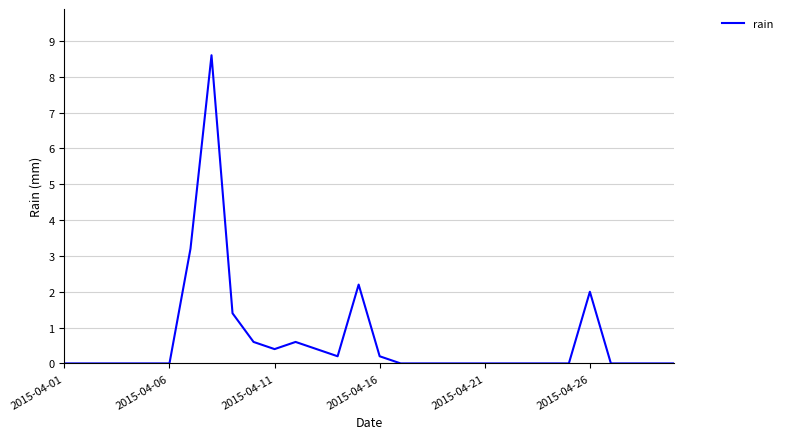

Reading left to right, list all the values displayed in this chart.

0.0	0.0	0.0	0.0	0.0	0.0	3.2	8.6	1.4	0.6	0.4	0.6	0.4	0.2	2.2	0.2	0.0	0.0	0.0	0.0	0.0	0.0	0.0	0.0	0.0	2.0	0.0	0.0	0.0	0.0